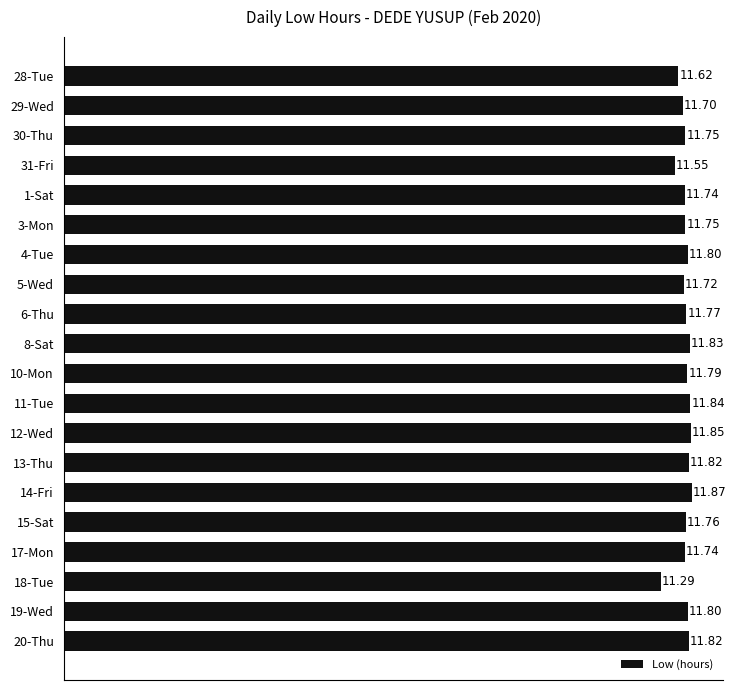

What is the difference between the second highest and second lowest values?

0.3